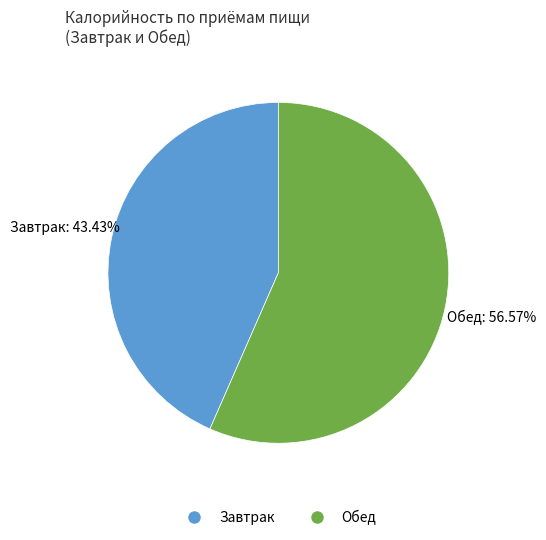

Is it true that Обед is 69% of the pie?

False